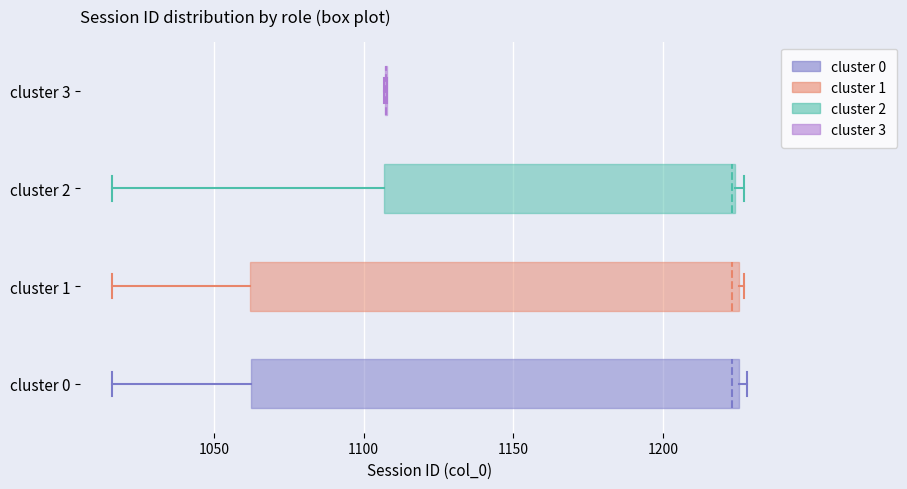

Reading bottom to top, read every box against the x-axis: the position of its median line, the range the box covers, and the ends of its whiskers. The values are not printed on the chart, so give them approximately, as read against the axis.

cluster 0: median 1225 (just left of the box's right edge), box 1065 to 1225, whiskers 1015 to 1230
cluster 1: median 1225 (just left of the box's right edge), box 1060 to 1225, whiskers 1015 to 1225
cluster 2: median 1225, box 1105 to 1225, whiskers 1015 to 1225 (just right of the box's right edge)
cluster 3: box collapsed to a line at 1110, whiskers 1105 to 1110